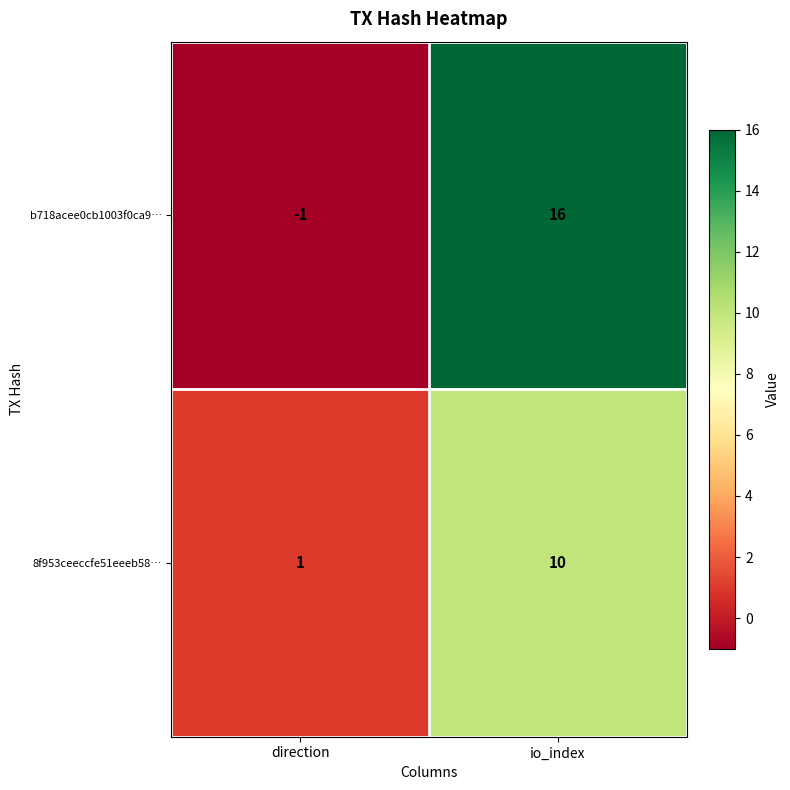

Reading left to right, what are all the values shown in this chart?

b718acee0cb1003f0ca9…: direction=-1	io_index=16
8f953ceeccfe51eeeb58…: direction=1	io_index=10